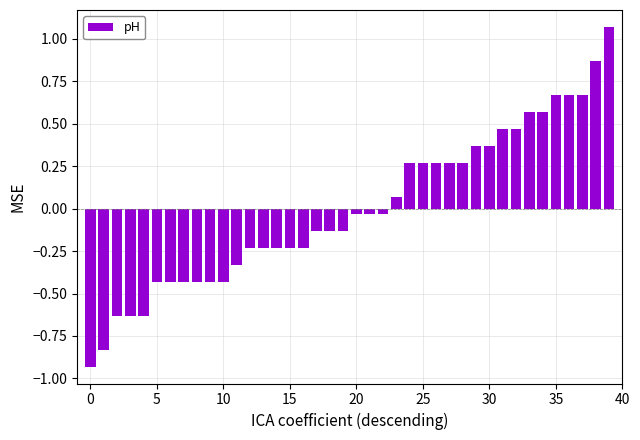

What is the difference between the maximum and second lowest values?

1.9